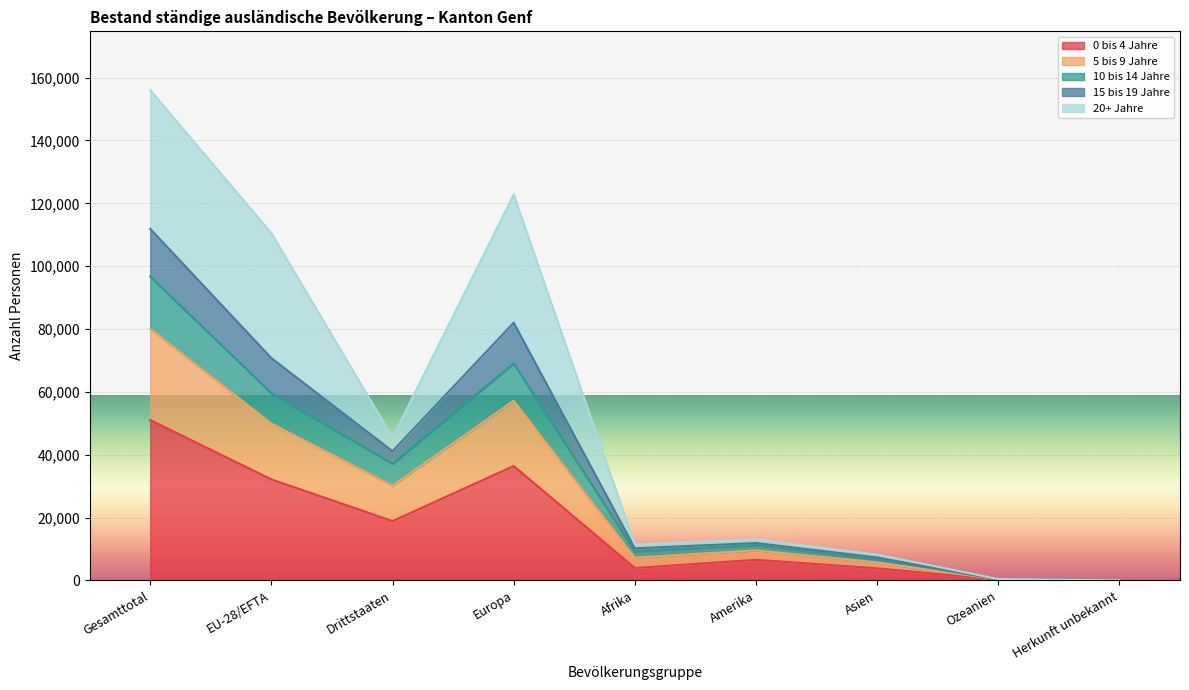

At which category is the sum across all series the highest?

Gesamttotal